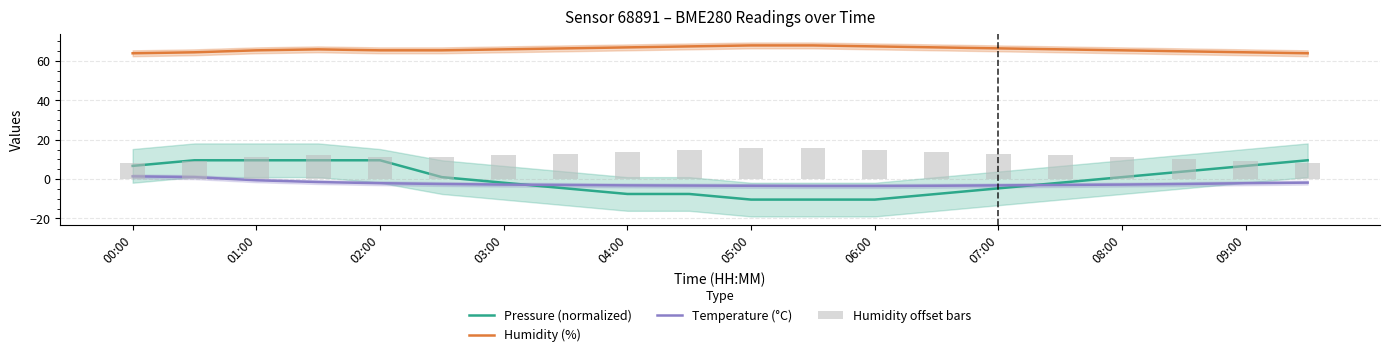

What value does the Pressure (normalized) series have at 07:00?

-4.7